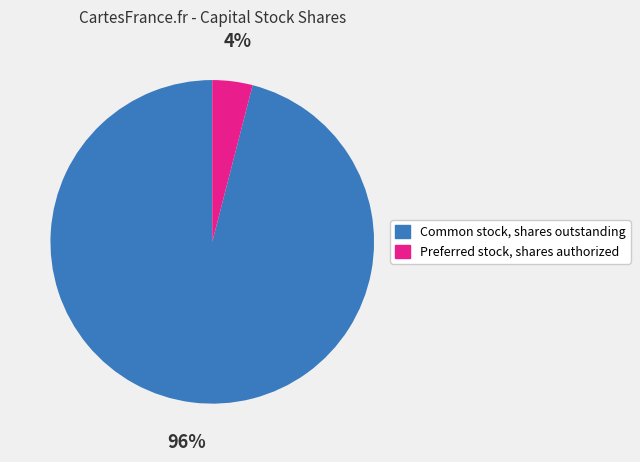

What is the majority slice?

Common stock, shares outstanding